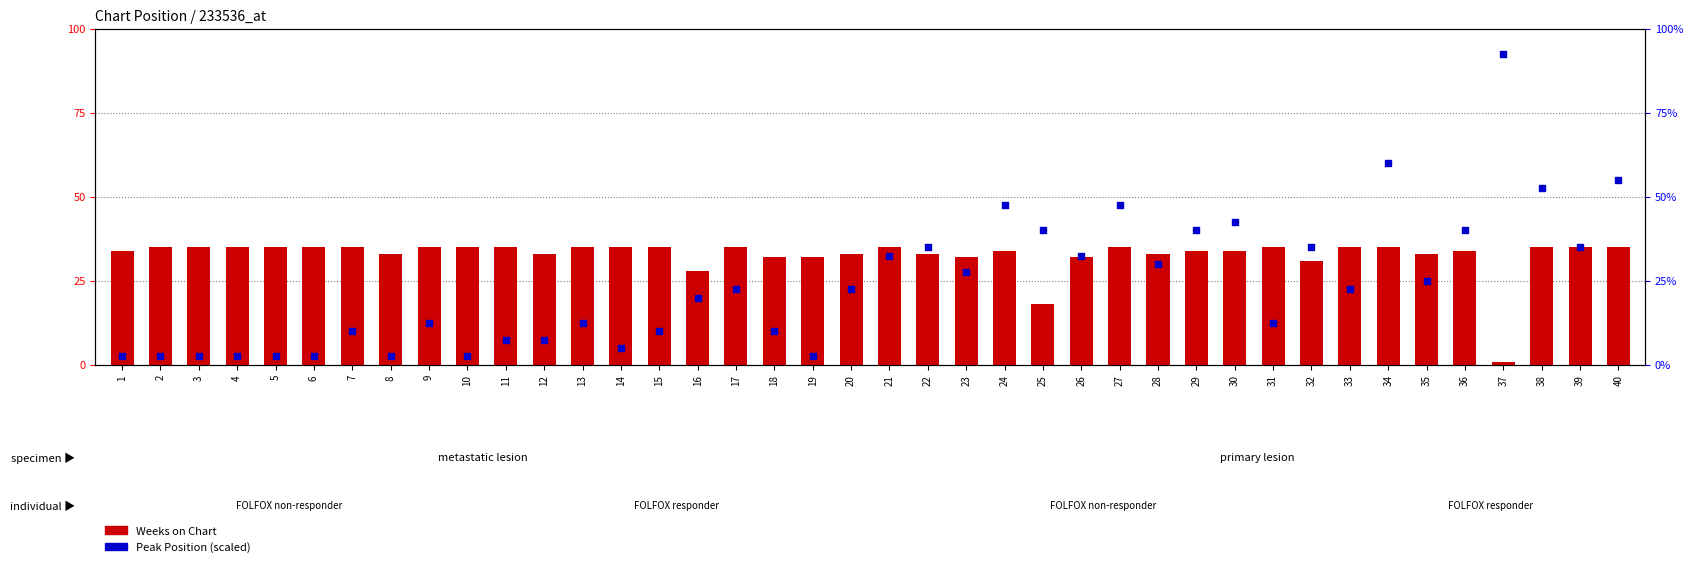

Is the value of Peak Position (scaled) at 40 greater than the value of Weeks on Chart at 29?

Yes